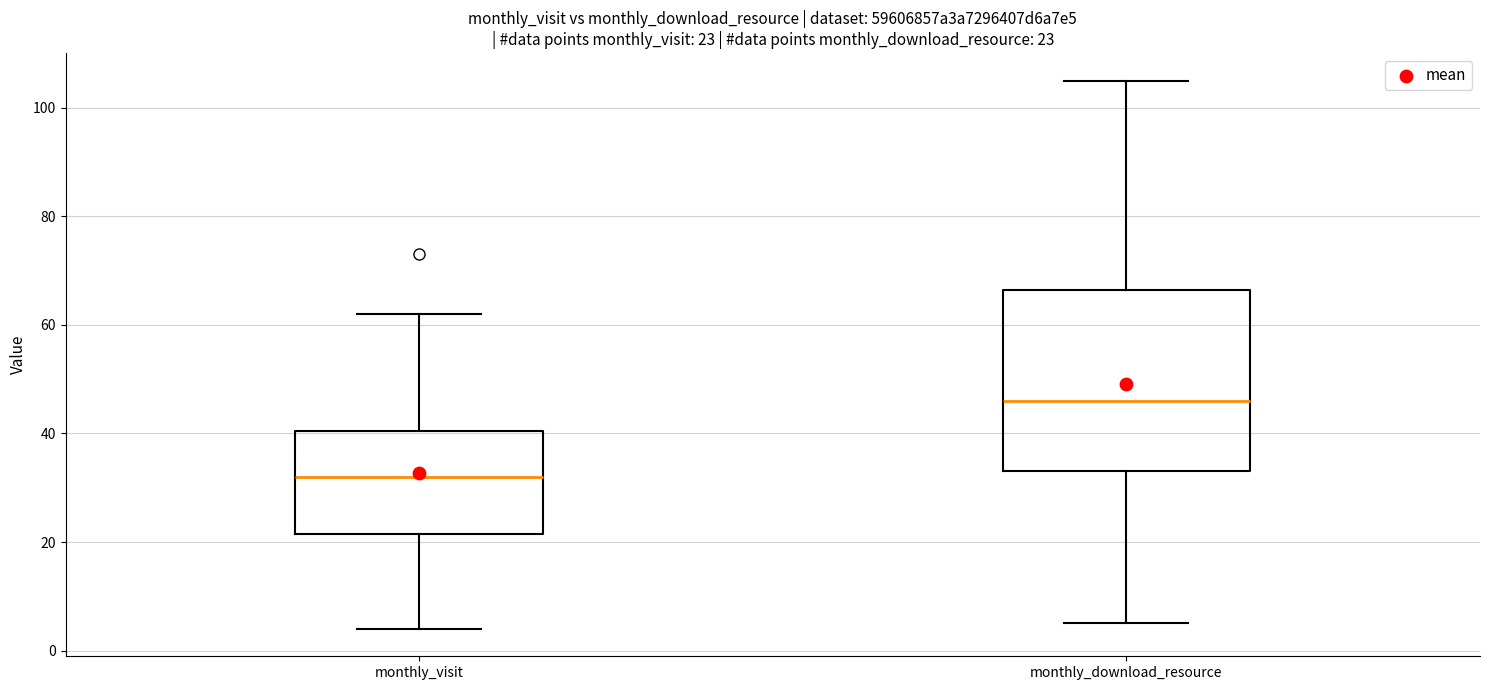

Which box's median line is the highest?

monthly_download_resource